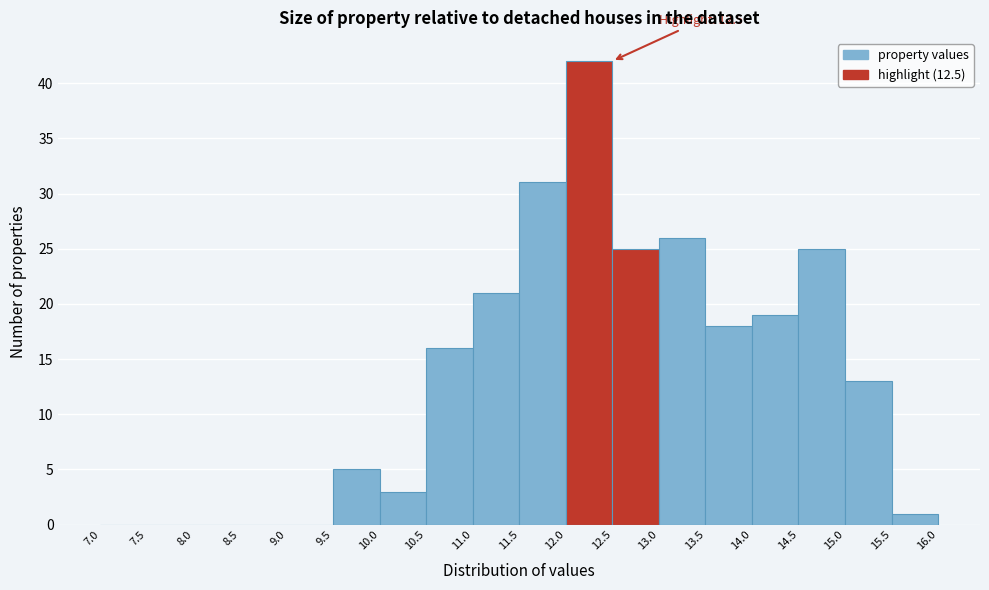

Over which range of the x-axis is the bar tallest?

12.0 to 12.5